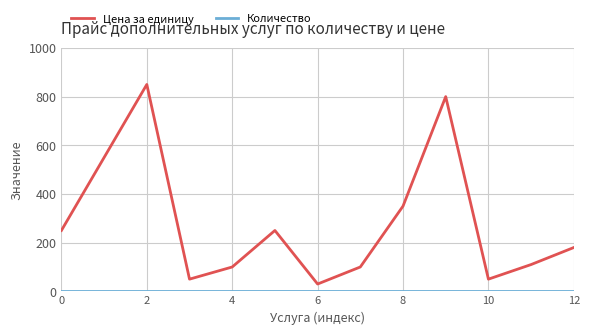

What is the lowest value of the Цена за единицу series?

30